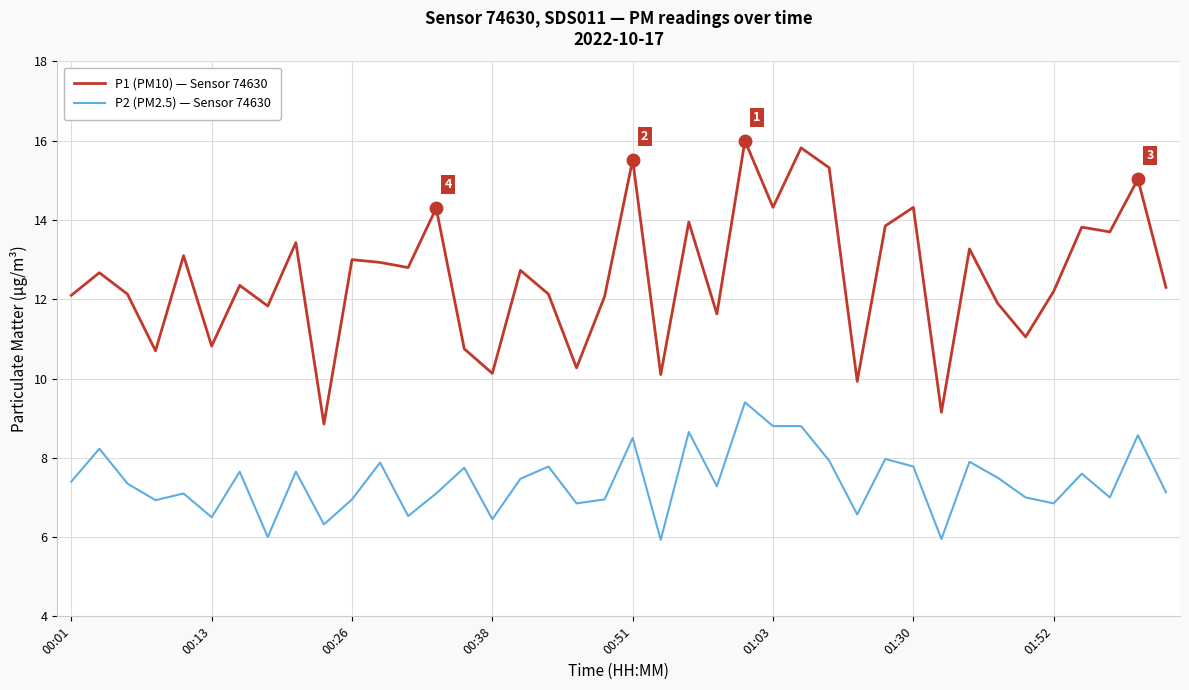

What are all the series names shown in the legend?

P1 (PM10) — Sensor 74630, P2 (PM2.5) — Sensor 74630